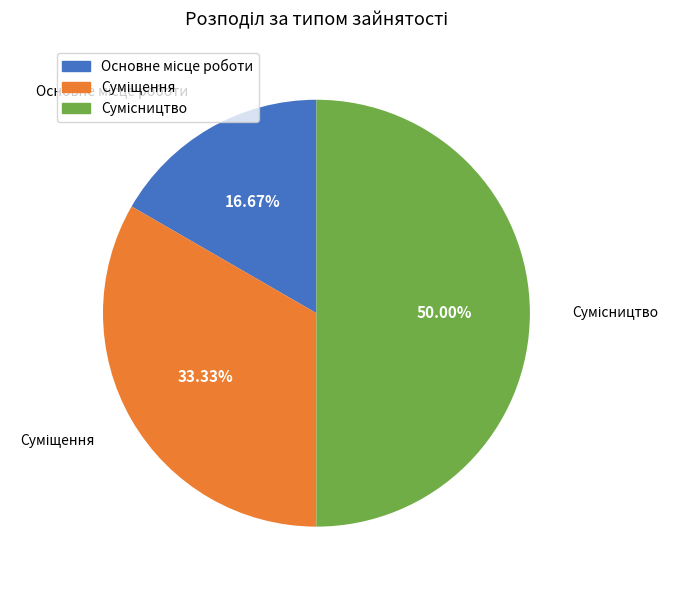

The Сумісництво slice represents 64% of the pie. True or false?

False